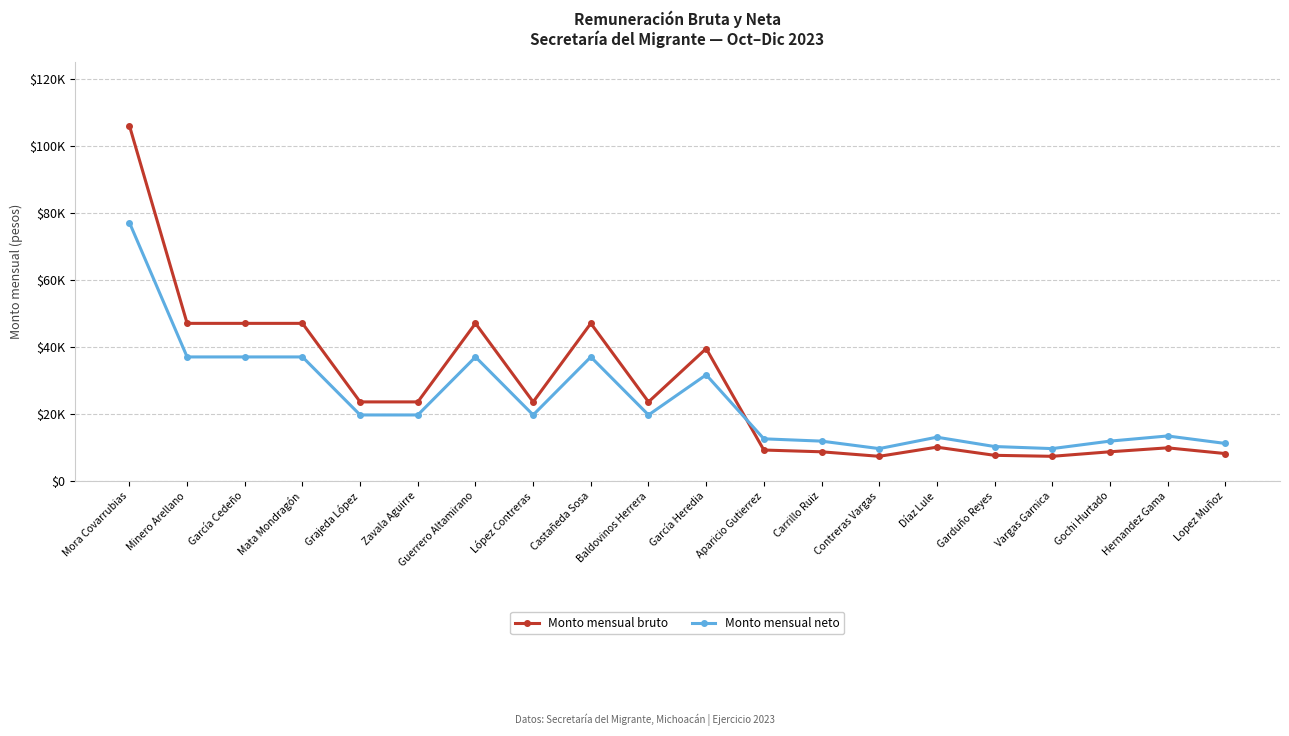

What are all the series names shown in the legend?

Monto mensual bruto, Monto mensual neto